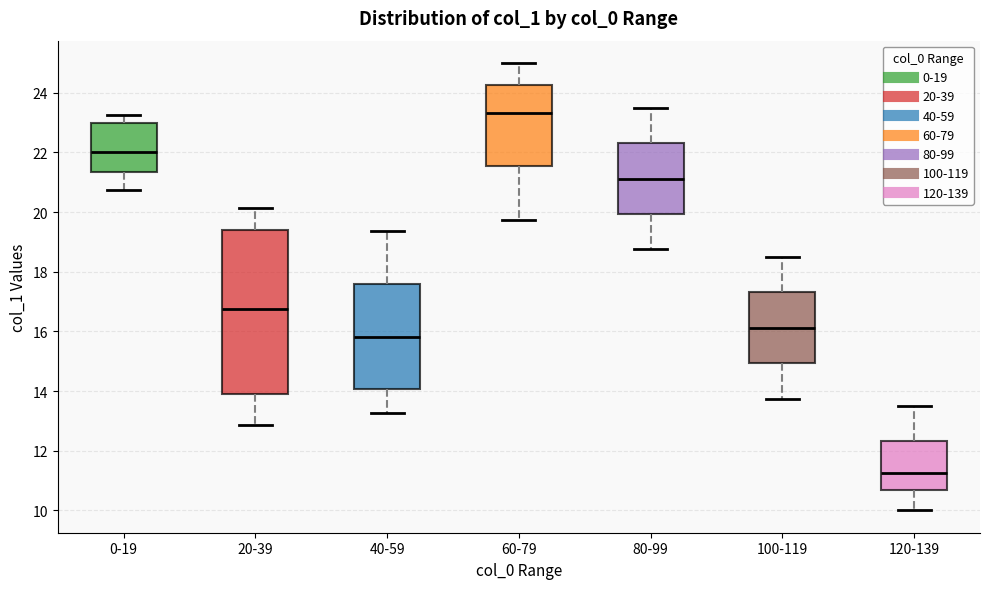

Reading left to right, read every box against the y-axis: the position of its median line, the range the box covers, and the ends of its whiskers. The values are not printed on the chart, so give them approximately, as read against the axis.

0-19: median 22.0, box 21.4 to 23.0, whiskers 20.8 to 23.2
20-39: median 16.8, box 14.0 to 19.4, whiskers 12.8 to 20.2
40-59: median 15.8, box 14.0 to 17.6, whiskers 13.2 to 19.4
60-79: median 23.4, box 21.6 to 24.2, whiskers 19.8 to 25.0
80-99: median 21.2, box 20.0 to 22.4, whiskers 18.8 to 23.6
100-119: median 16.2, box 15.0 to 17.4, whiskers 13.8 to 18.6
120-139: median 11.2, box 10.6 to 12.4, whiskers 10.0 to 13.6